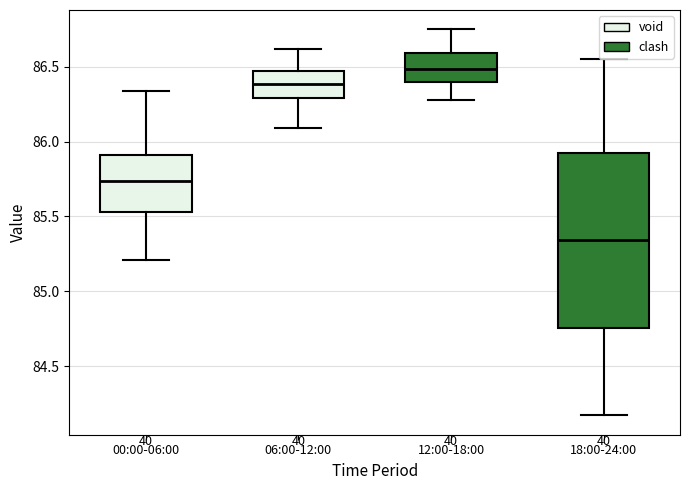

Reading left to right, transcribe this box plot: for each box, give where its median line is, the range the box spans, and where its two whiskers end, as read against the y-axis. The values are not printed on the chart, so give them approximately, as read against the axis.

00:00-06:00: median 85.75, box 85.55 to 85.90, whiskers 85.20 to 86.35
06:00-12:00: median 86.40, box 86.30 to 86.45, whiskers 86.10 to 86.60
12:00-18:00: median 86.50, box 86.40 to 86.60, whiskers 86.30 to 86.75
18:00-24:00: median 85.35, box 84.75 to 85.95, whiskers 84.15 to 86.55